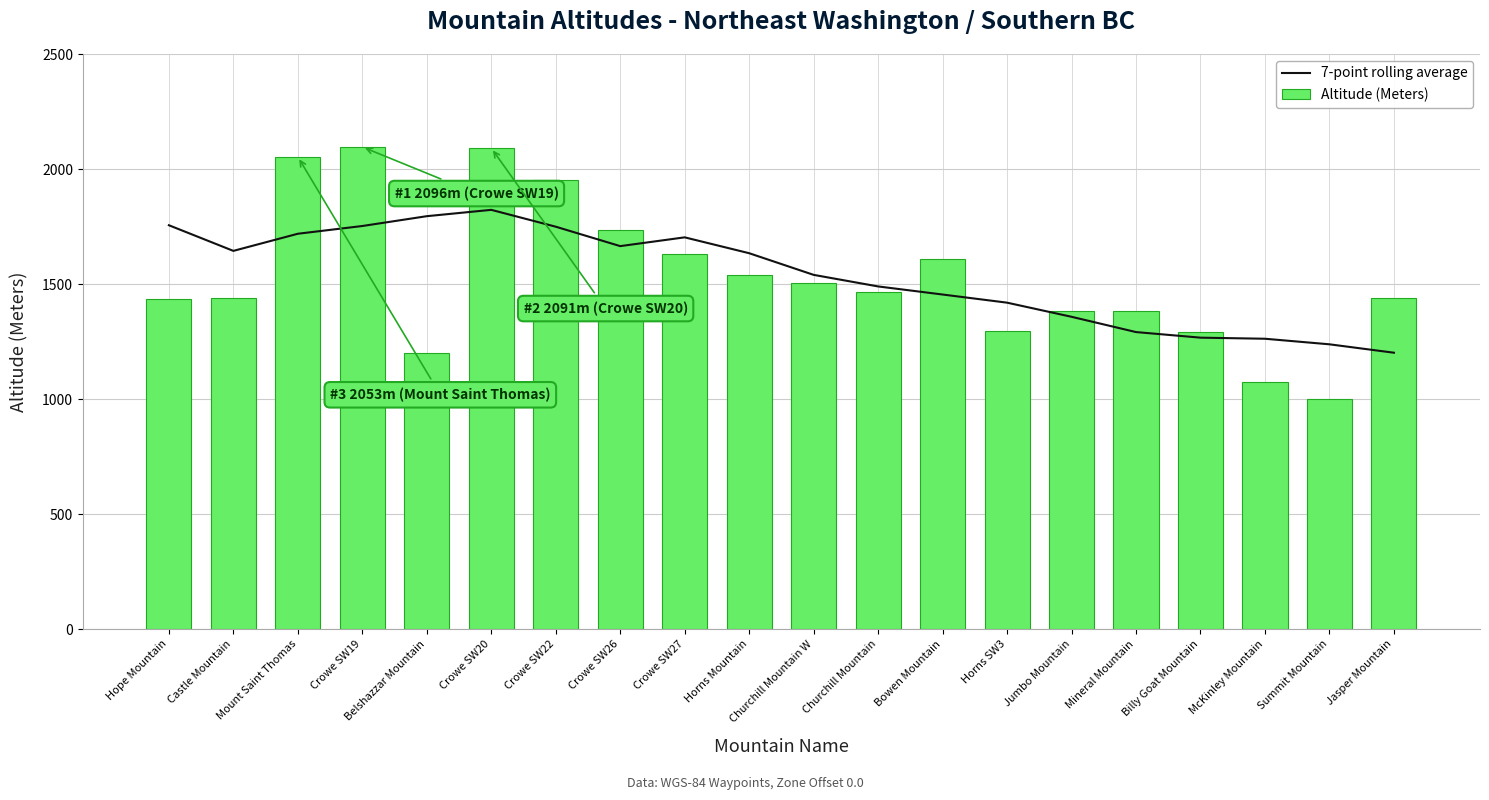

The 7-point rolling average series shows 1028.3 at Churchill Mountain. True or false?

False